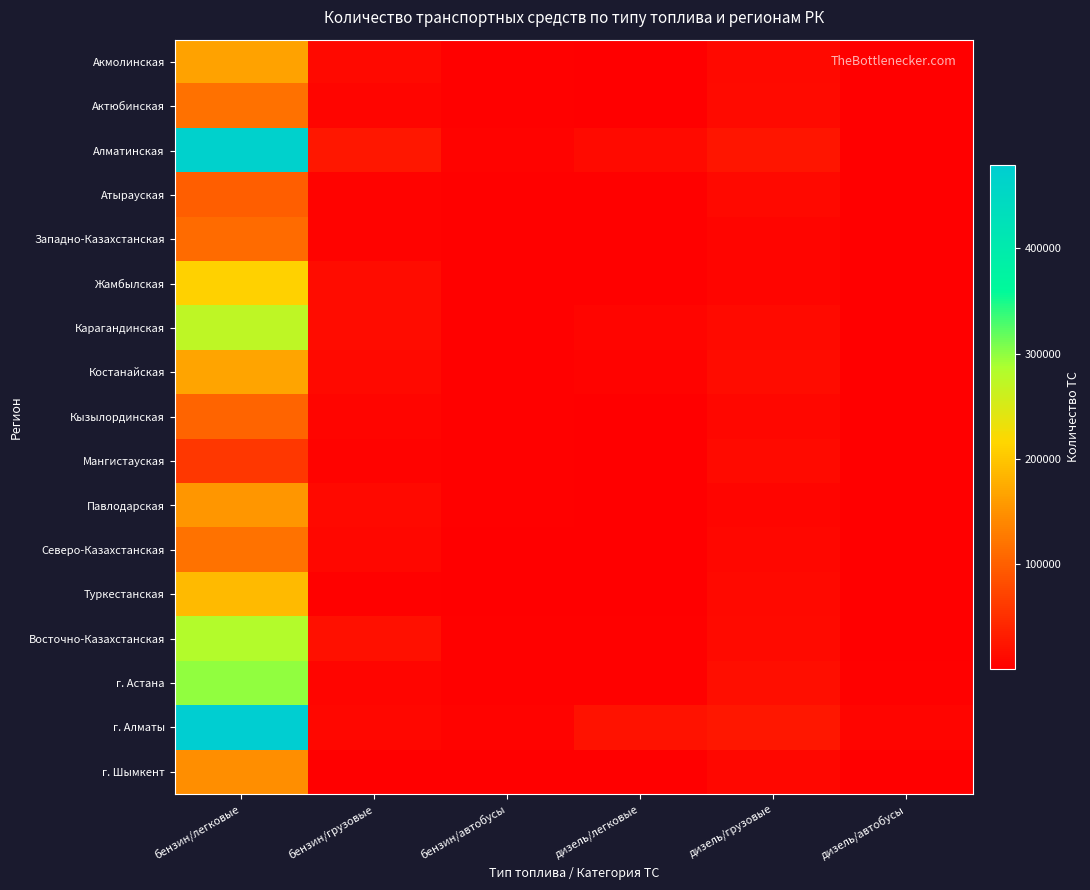

How many categories are shown in the chart?

6